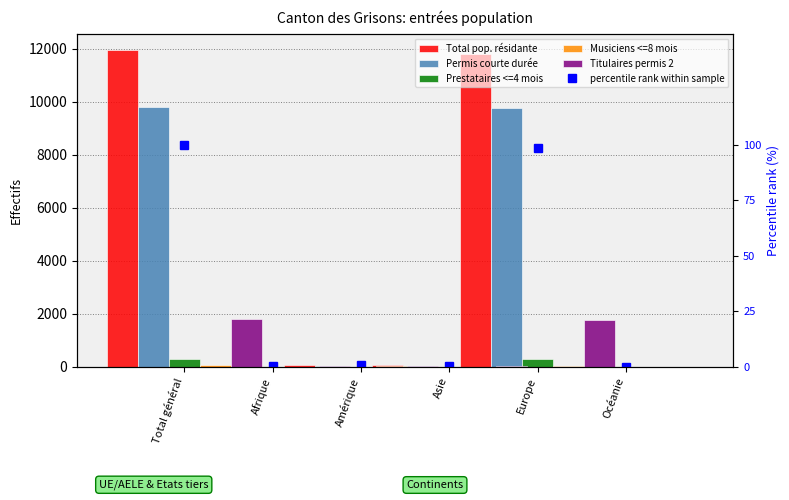

What is the value of the Titulaires permis 2 bar at the 3rd from the left?

19.0